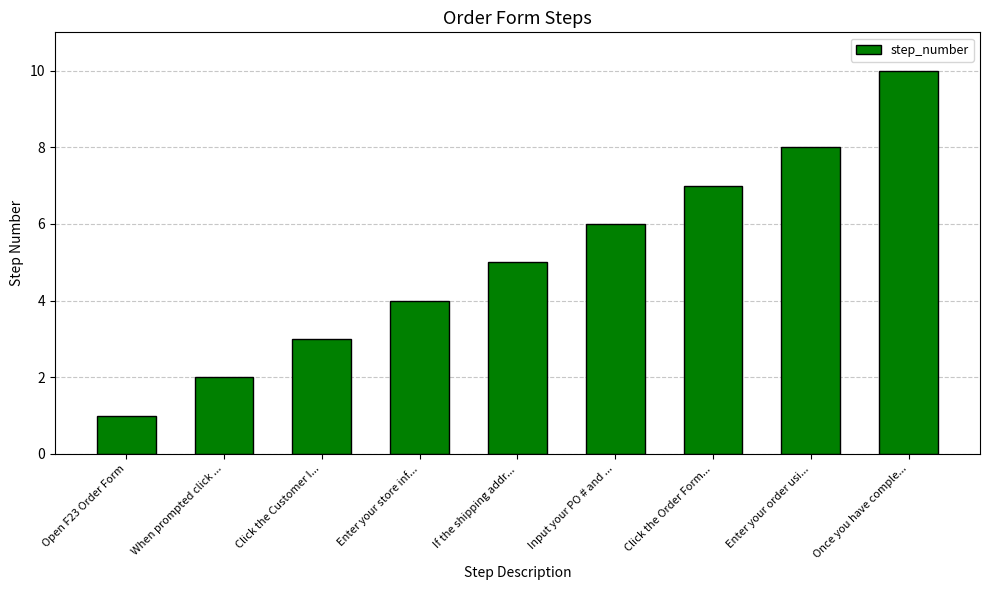

What is the minimum value shown in the chart?

1